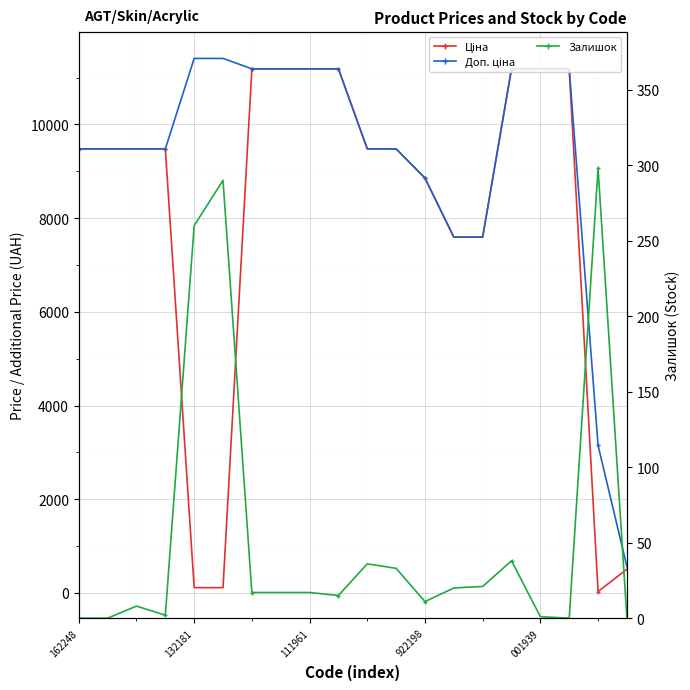

True or false: Доп. ціна has more than 2 interior local peaks.

False